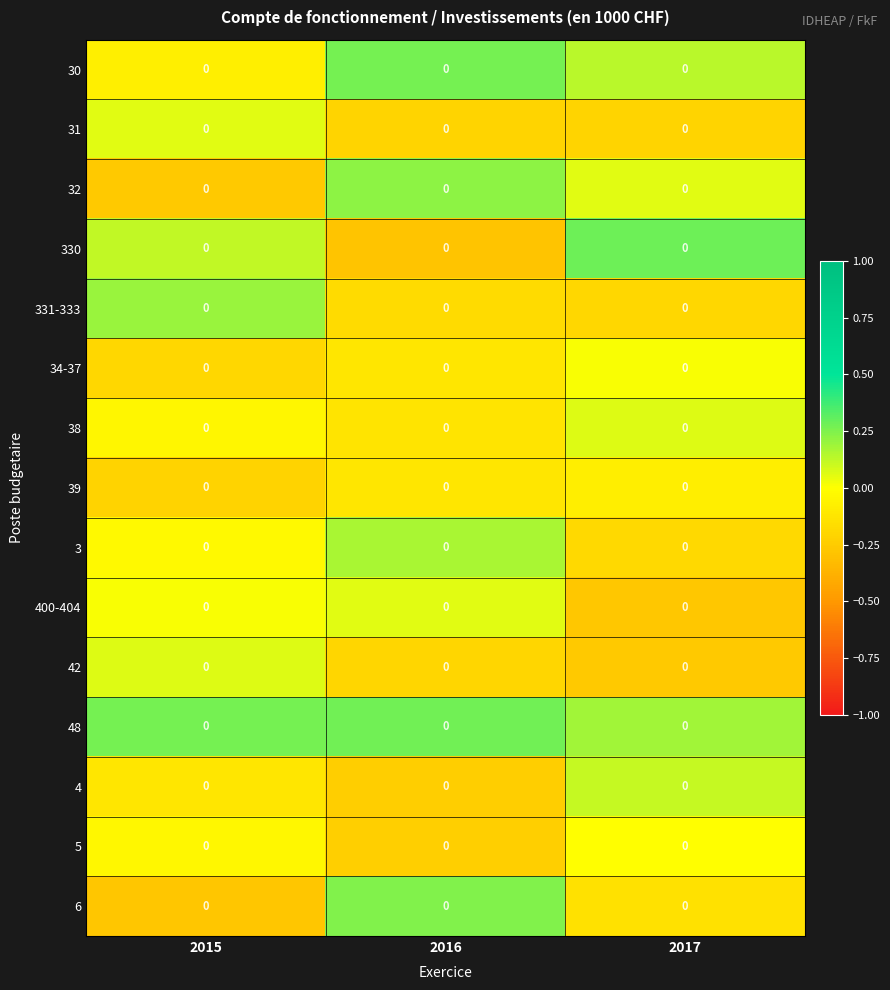

The value of 4 at 2015 is -0.2. True or false?

False